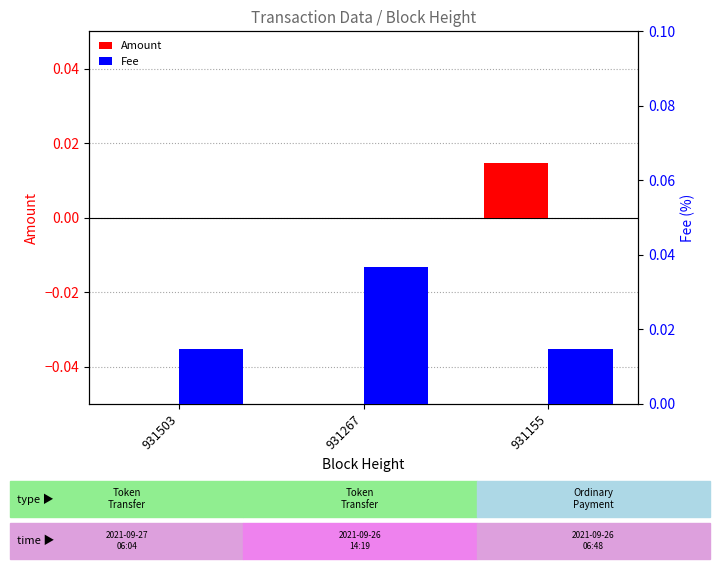

Which series has the largest total across all categories?

Fee